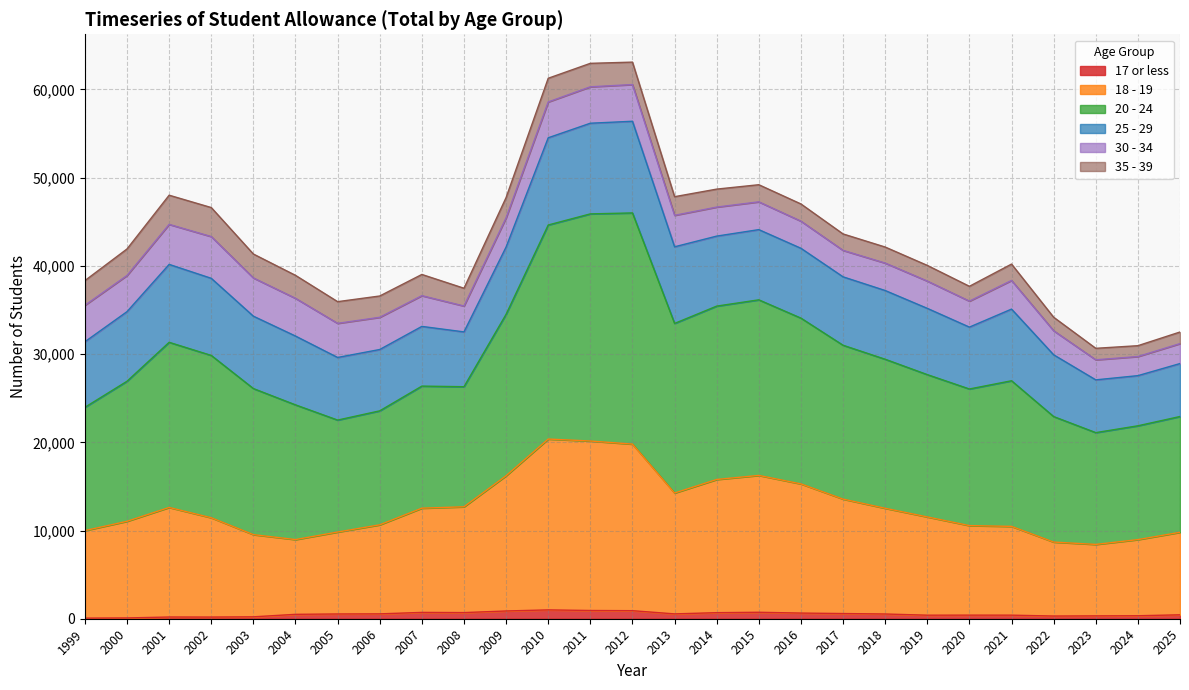

Which series has the widest spread of values?

20 - 24